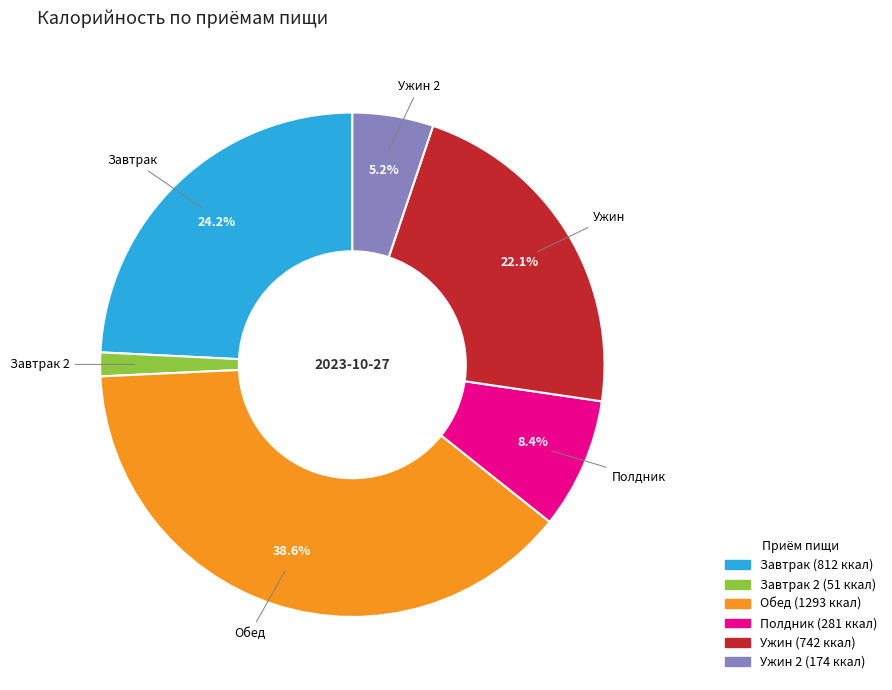

Does any single category account for the majority?

No